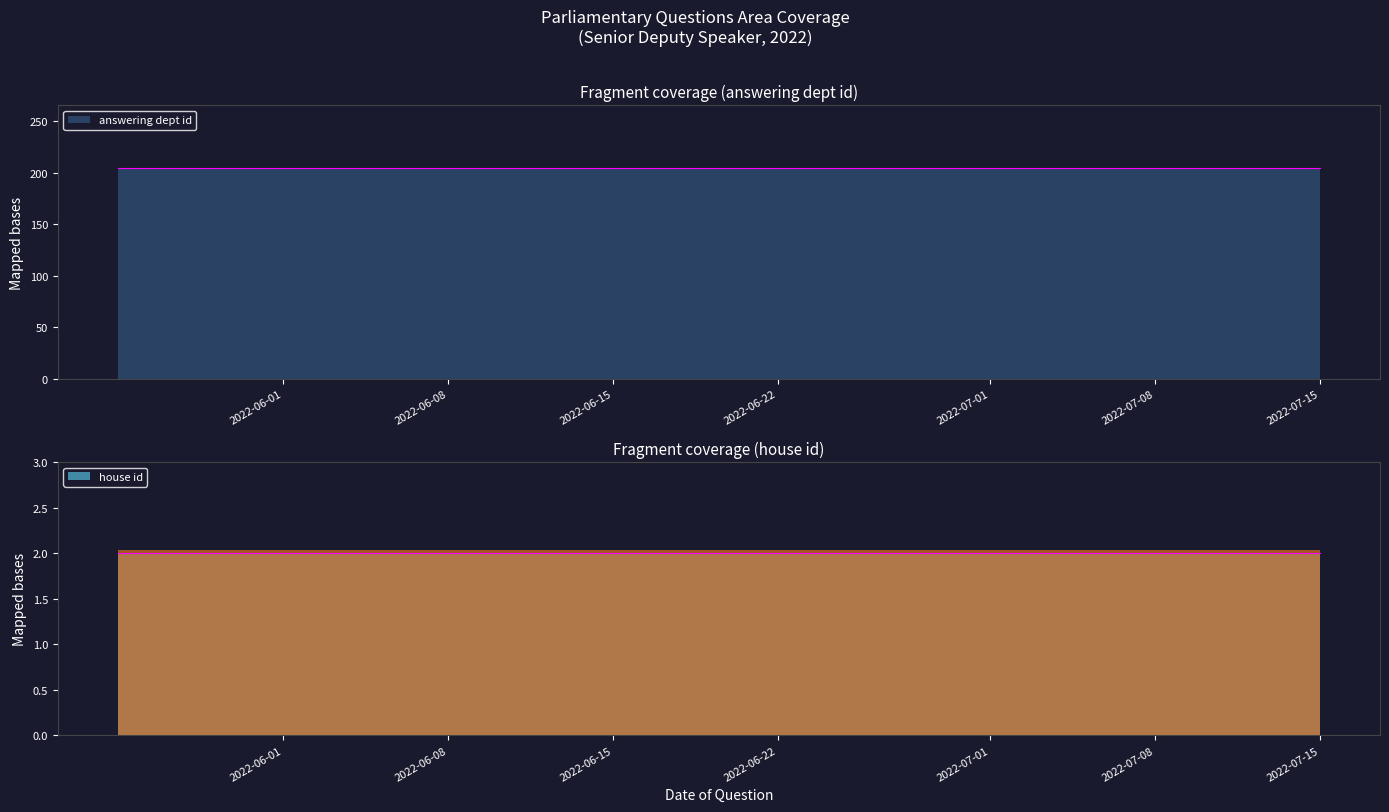

True or false: house id and answering dept id cross at least once.

False